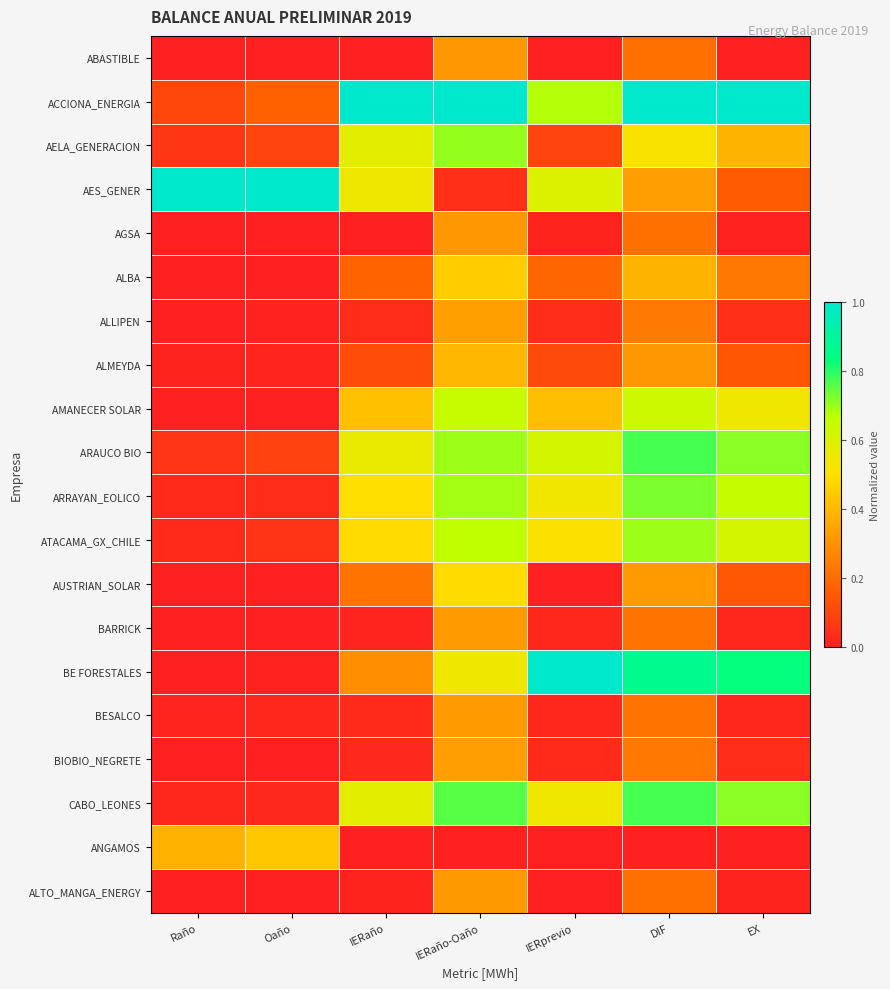

Rank the series by their maximum value, from lowest to highest.

AGSA, ABASTIBLE, ALTO_MANGA_ENERGY, BARRICK, BESALCO, BIOBIO_NEGRETE, ALLIPEN, ALMEYDA, ANGAMOS, ALBA, AUSTRIAN_SOLAR, AMANECER SOLAR, ATACAMA_GX_CHILE, AELA_GENERACION, ARRAYAN_EOLICO, ARAUCO BIO, CABO_LEONES, ACCIONA_ENERGIA, AES_GENER, BE FORESTALES